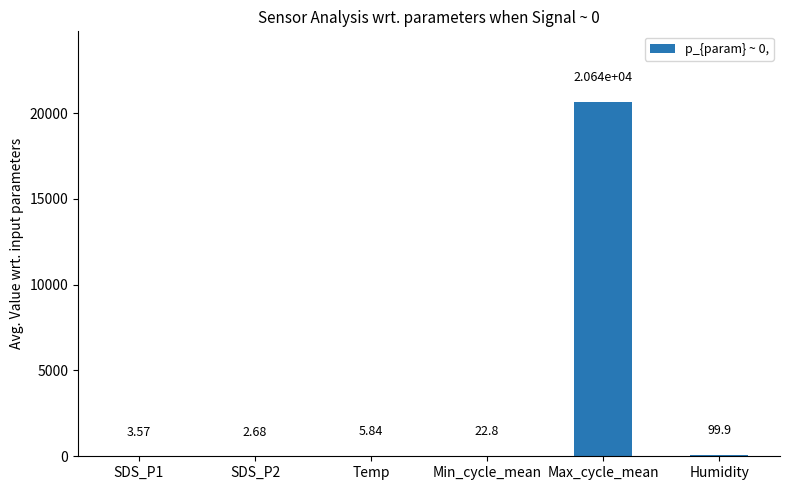

Where does the data first go above 22?

Min_cycle_mean